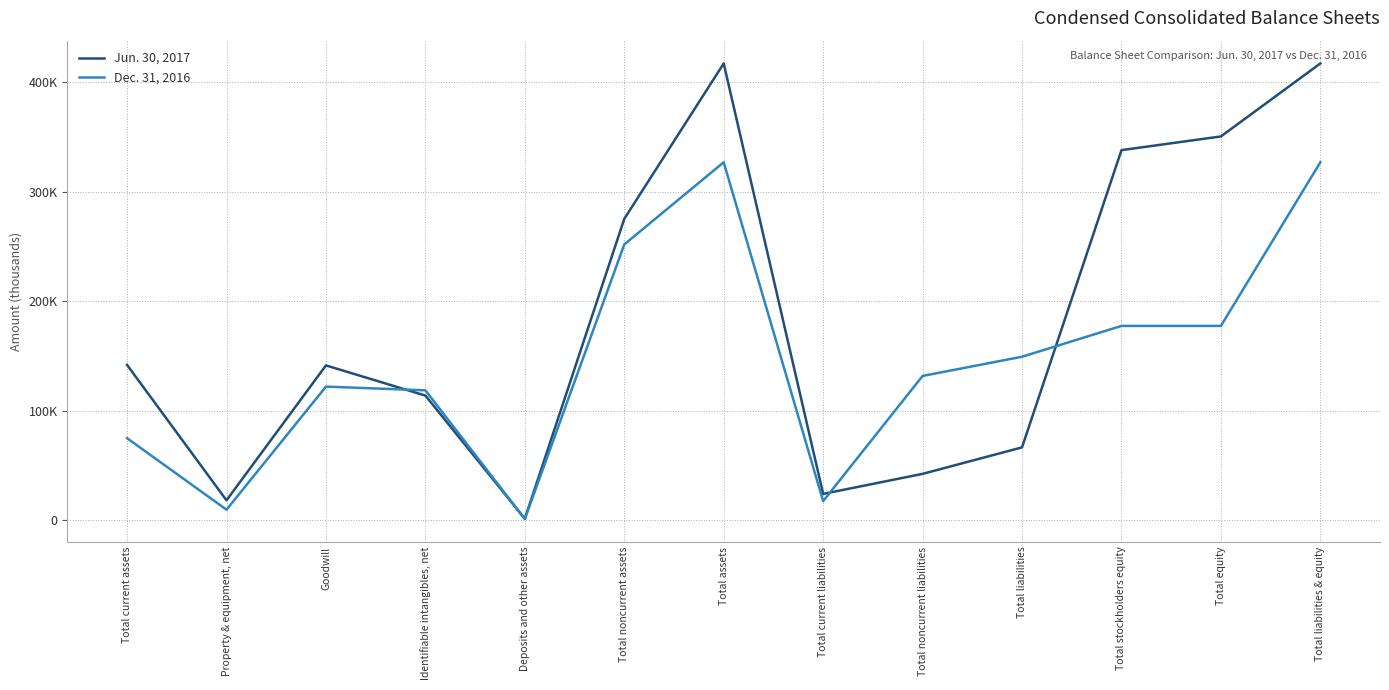

Is it true that Jun. 30, 2017 equals 149884 at Total noncurrent assets?

False